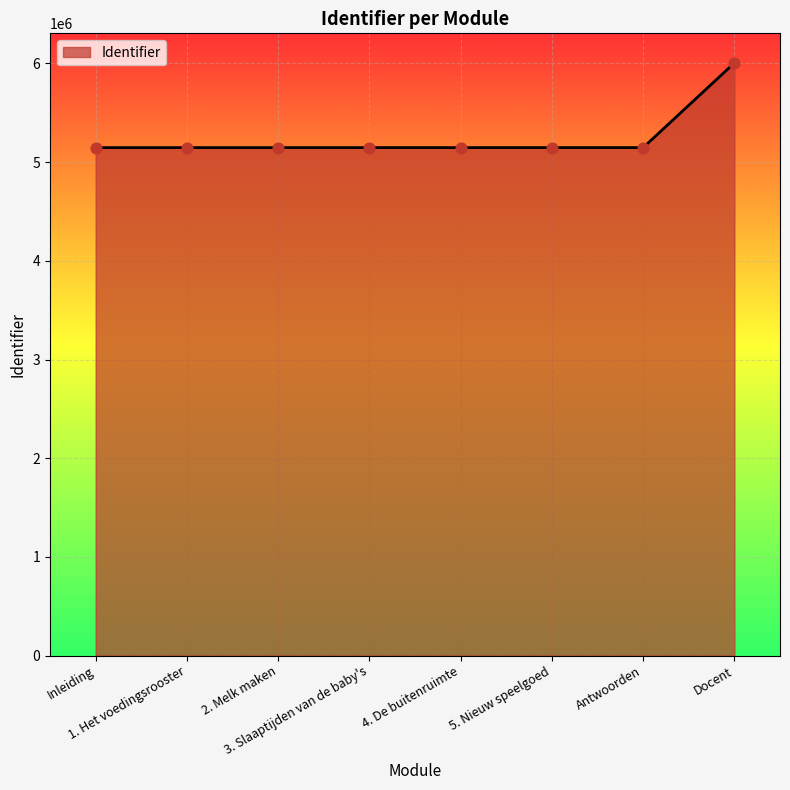

What is the maximum value shown in the chart?

6005224